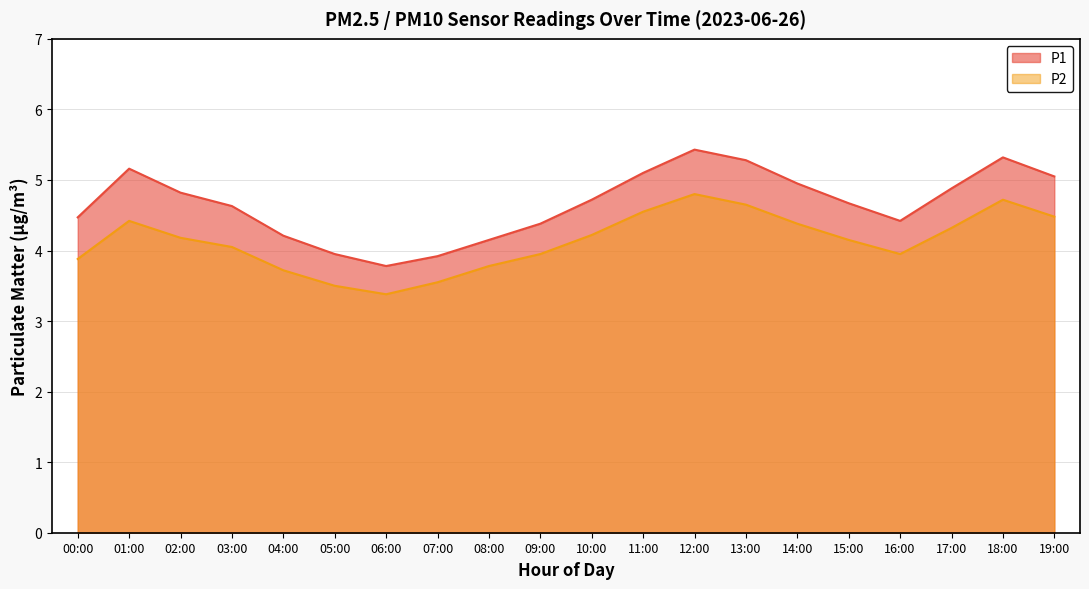

True or false: P1 and P2 cross at least once.

False